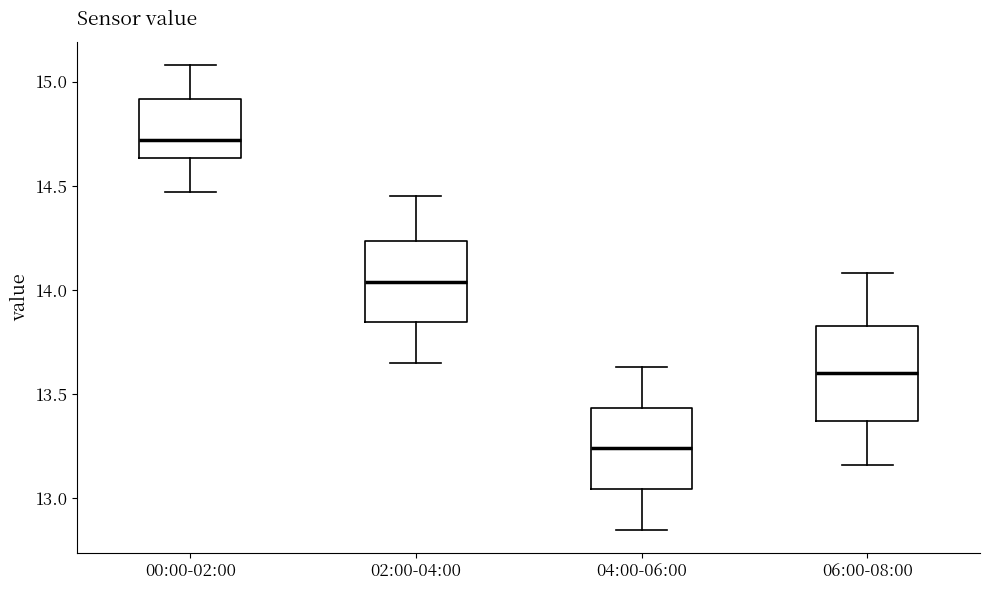

Which box has the lowest median line?

04:00-06:00